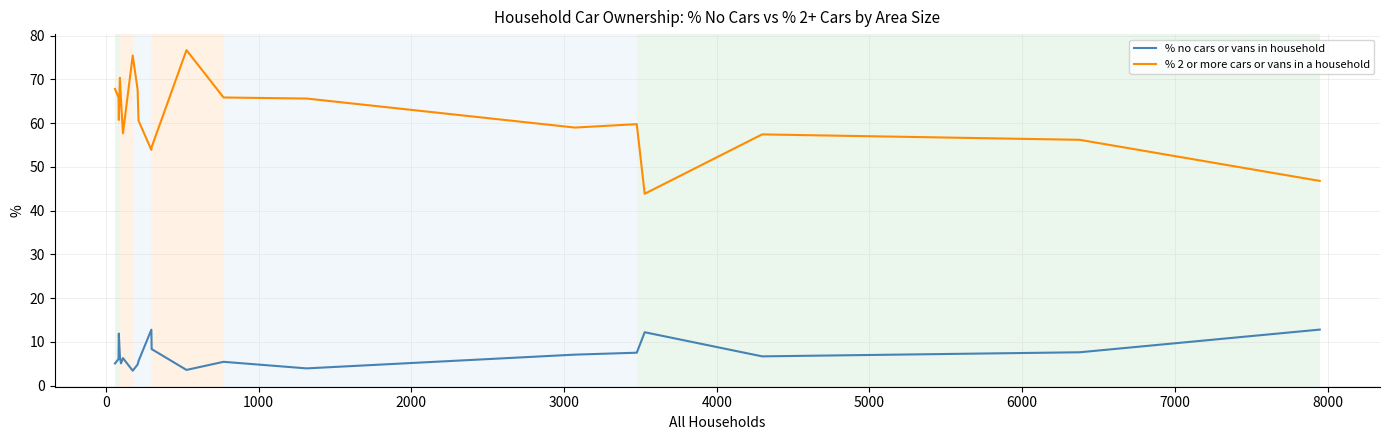

What is the greatest value displayed?

76.7